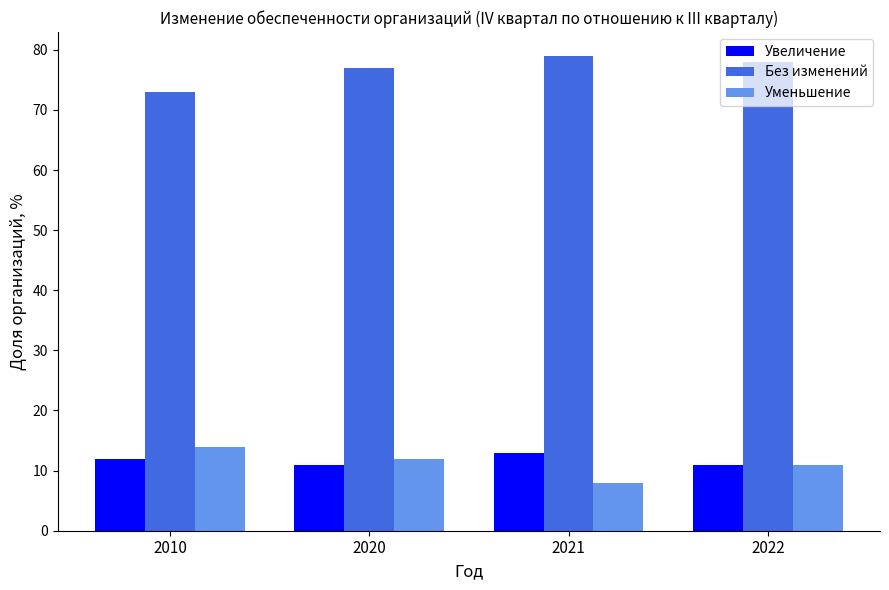

At how many categories does at least one series exceed 30?

4